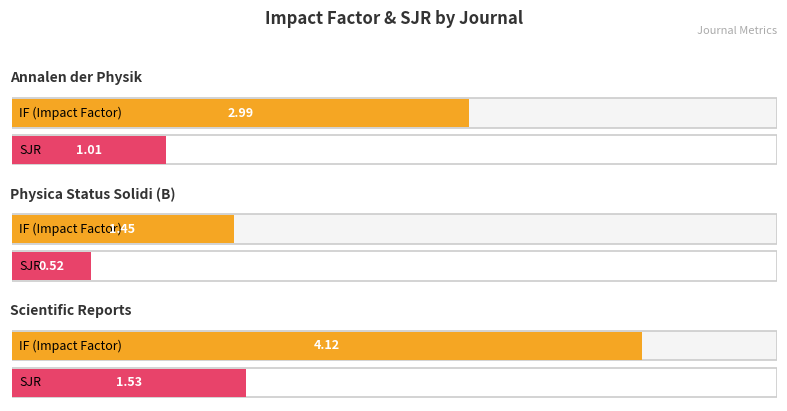

How many bars are there in each group?

2